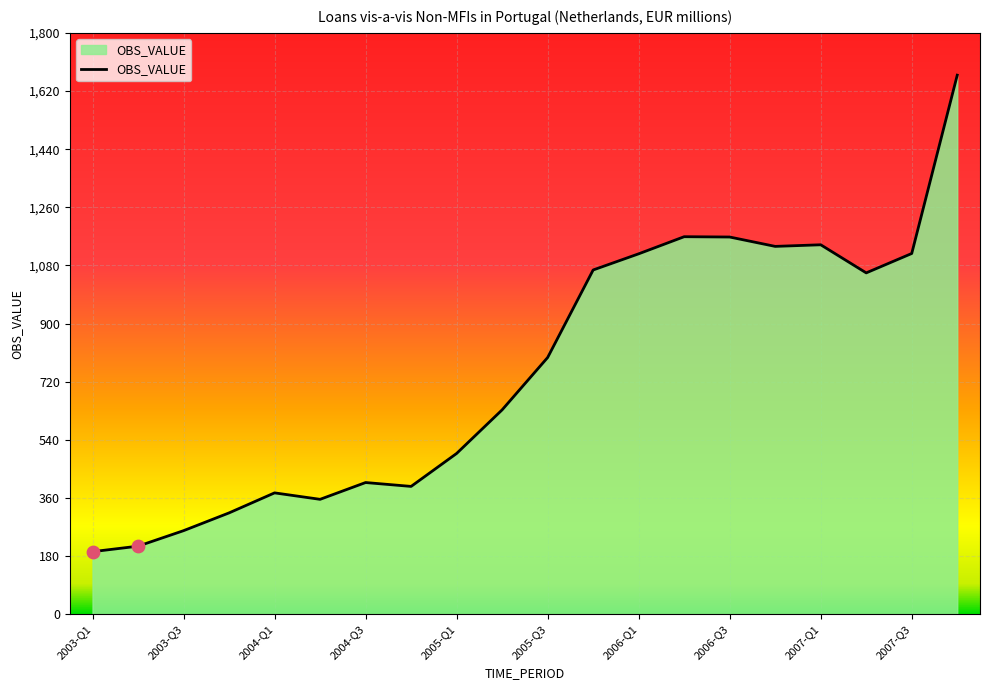

What is the difference between the maximum and minimum values?

1475